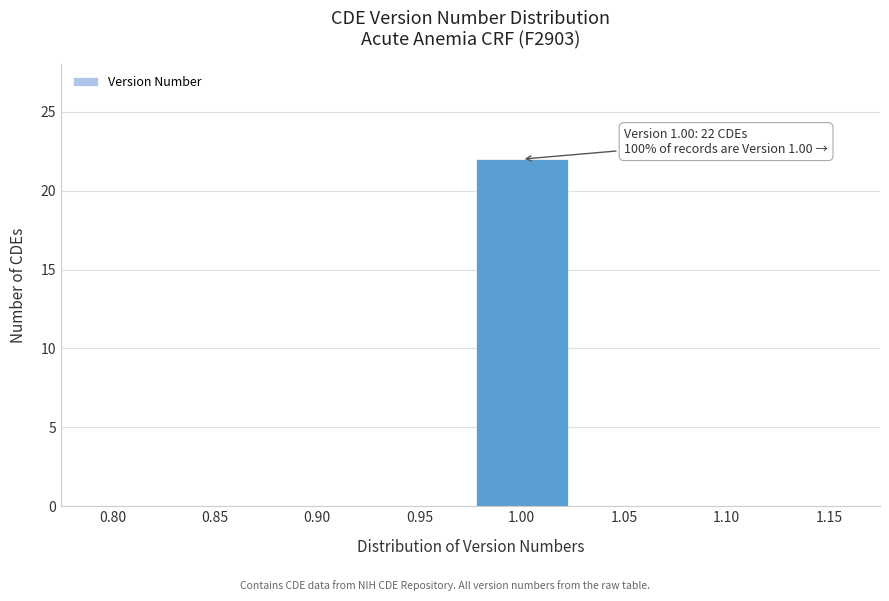

Reading right to left, what are all the values shown in this chart?

1.15=0	1.10=0	1.05=0	1.00=22	0.95=0	0.90=0	0.85=0	0.80=0